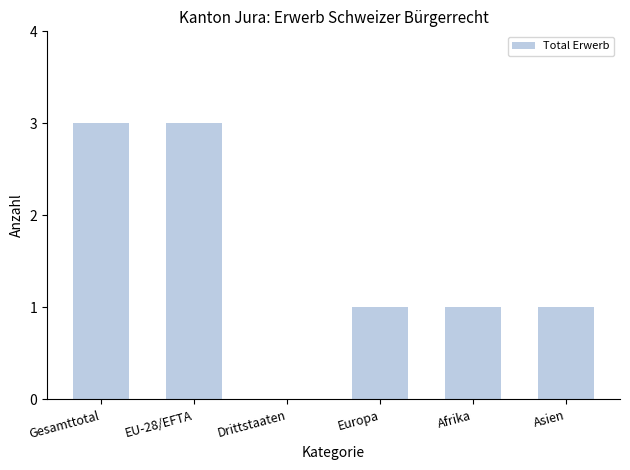

Reading left to right, extract all data points from this chart.

3	3	0	1	1	1